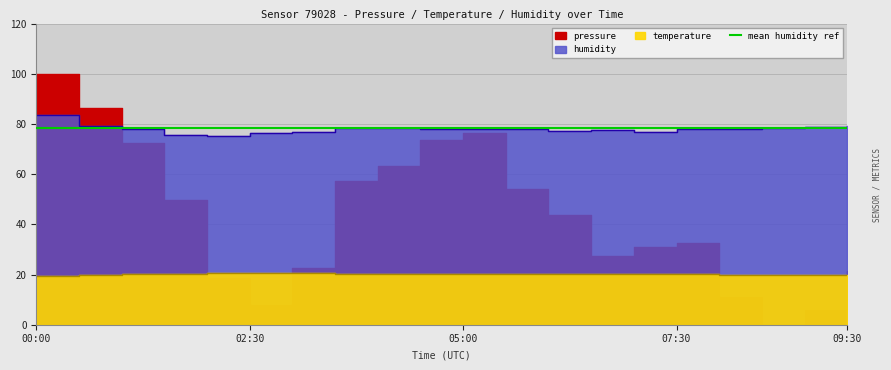

Which series has the largest total across all categories?

humidity